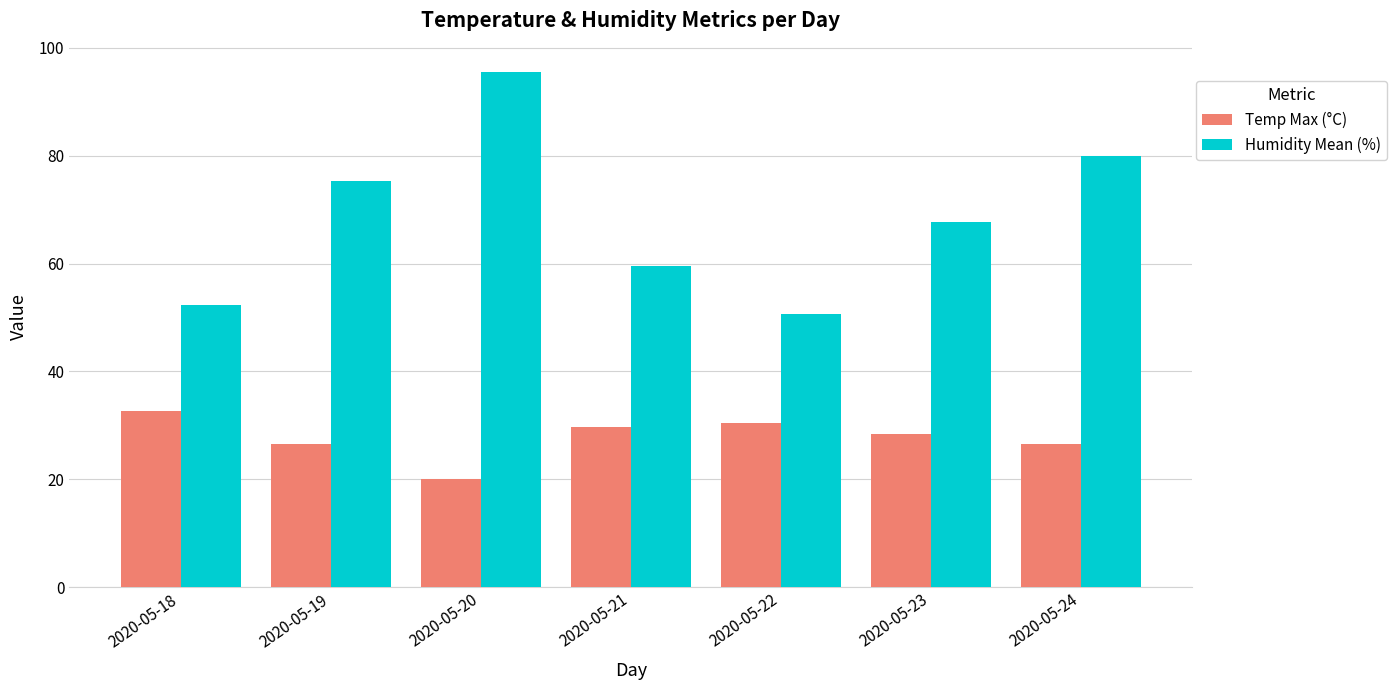

Is the value of Temp Max (°C) at 2020-05-20 greater than the value of Humidity Mean (%) at 2020-05-20?

No